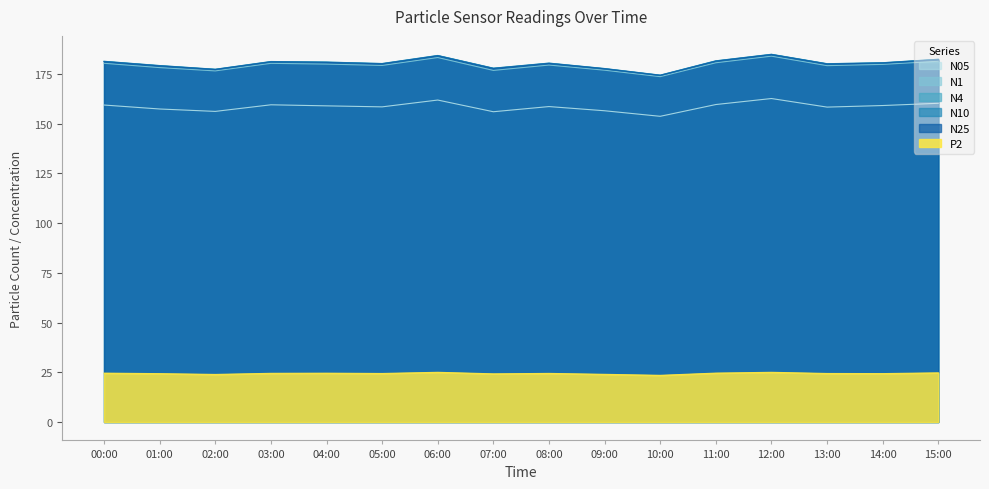

List the series in order of their peak value, lowest first.

P2, N05, N1, N25, N4, N10